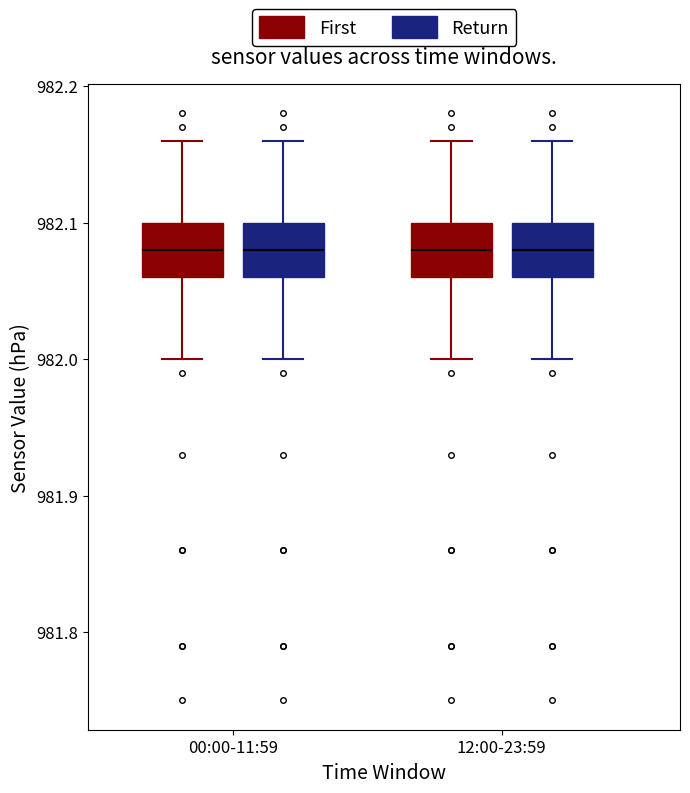

Reading left to right, read every box against the y-axis: the position of its median line, the range the box covers, and the ends of its whiskers. The values are not printed on the chart, so give them approximately, as read against the axis.

00:00-11:59 (First): median 982.08, box 982.06 to 982.10, whiskers 982.00 to 982.16
00:00-11:59 (Return): median 982.08, box 982.06 to 982.10, whiskers 982.00 to 982.16
12:00-23:59 (First): median 982.08, box 982.06 to 982.10, whiskers 982.00 to 982.16
12:00-23:59 (Return): median 982.08, box 982.06 to 982.10, whiskers 982.00 to 982.16